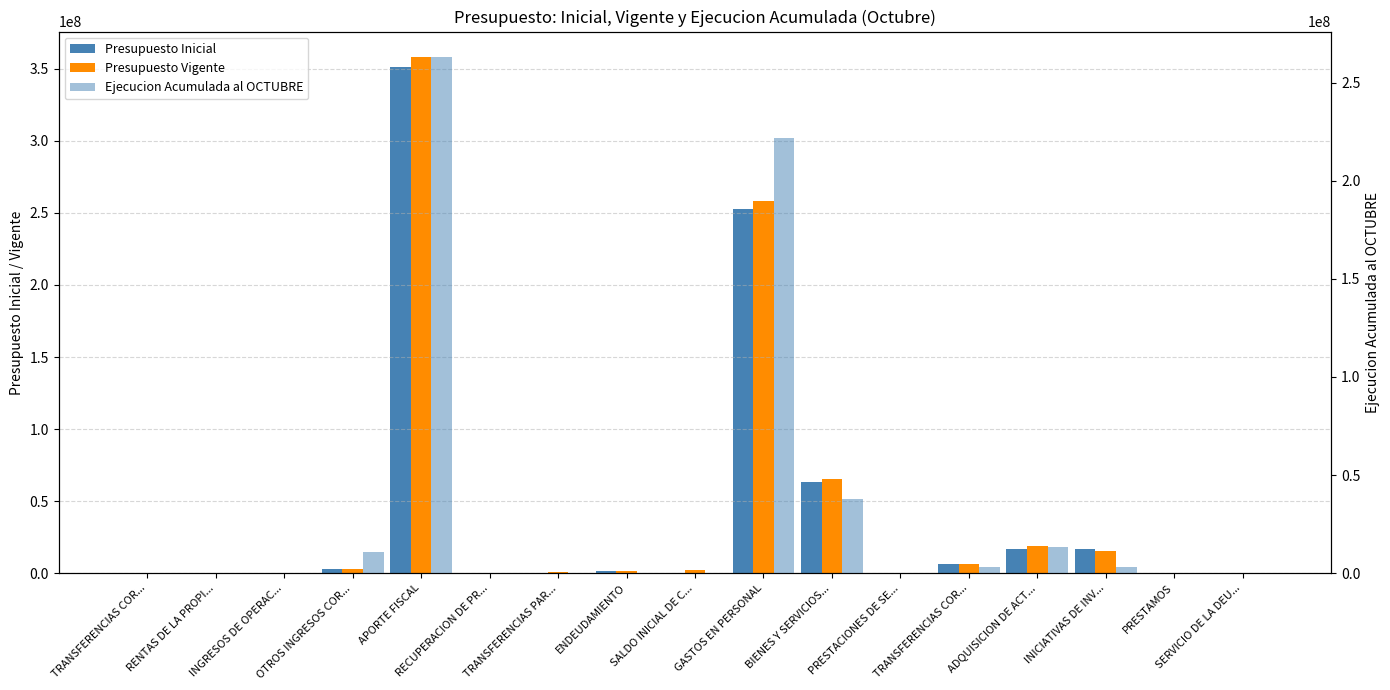

The Presupuesto Vigente series shows 1345203 at ENDEUDAMIENTO. True or false?

True